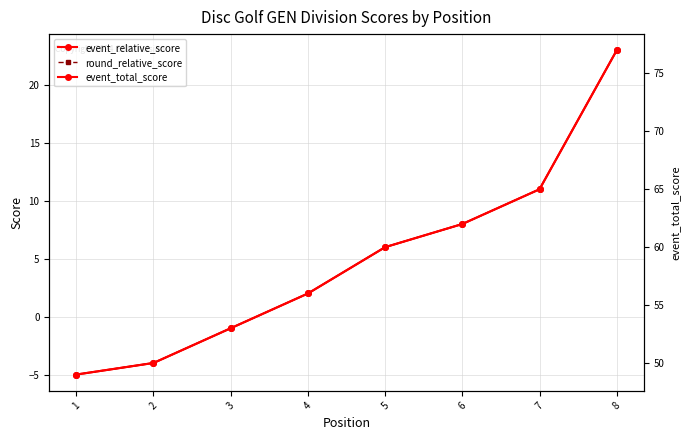

Where is event_relative_score nearest to the value 9?

6